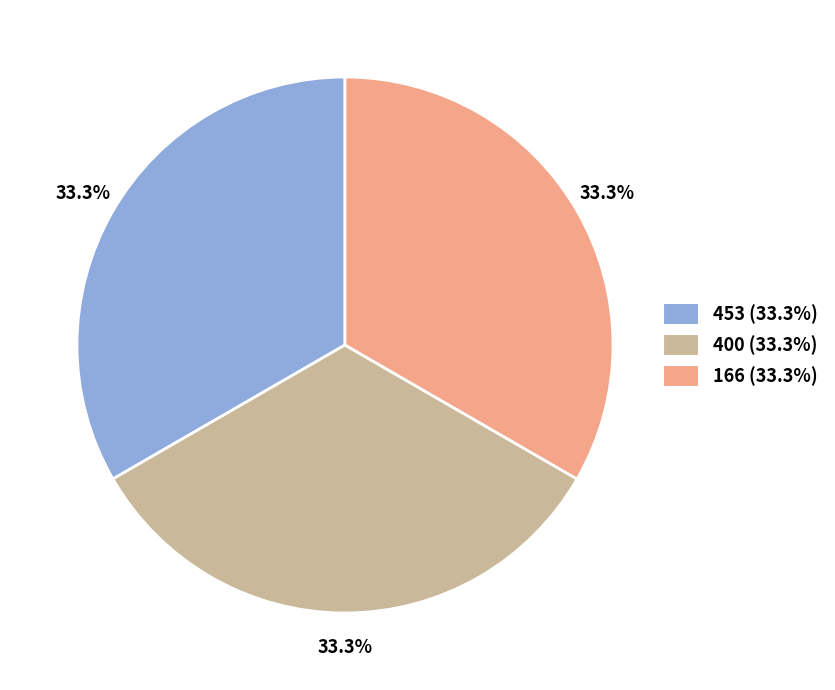

The 400 slice represents 28% of the pie. True or false?

False